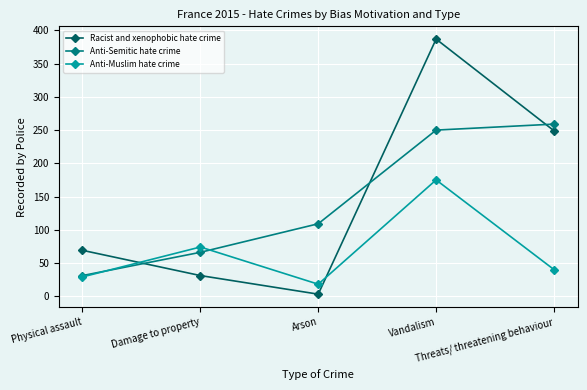

Which series has the largest range (max minus min)?

Racist and xenophobic hate crime